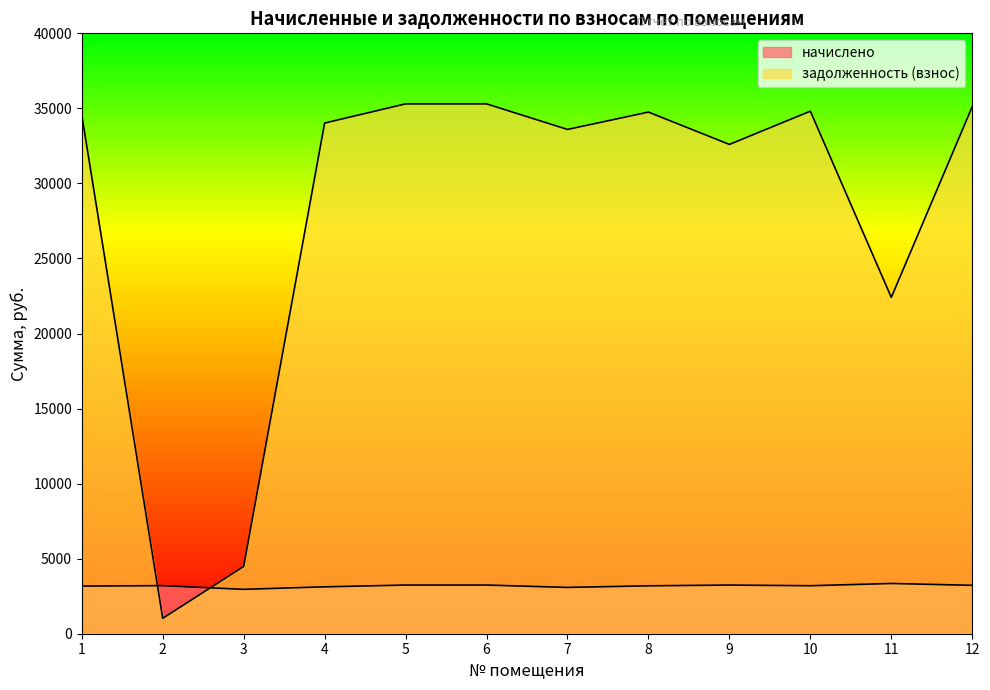

True or false: задолженность (взнос) has more than 0 interior local peaks.

True